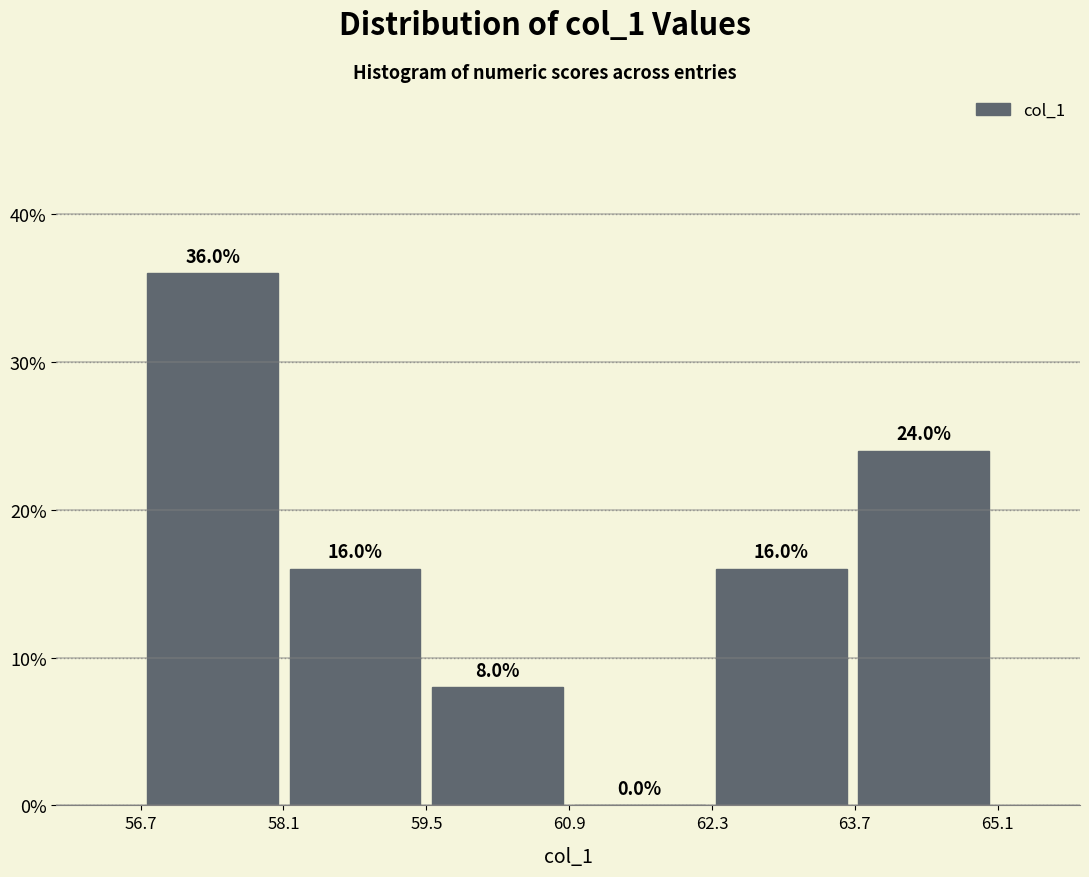

Reading left to right, transcribe this chart: for each bar, give the range it covers on the x-axis and its height. The bar edges are not printed on the chart, so give them approximately, as read against the axis.

56.8 to 58.2: 36.0
58.2 to 59.4: 16.0
59.4 to 60.8: 8.0
60.8 to 62.2: 0.0
62.2 to 63.6: 16.0
63.6 to 65.0: 24.0